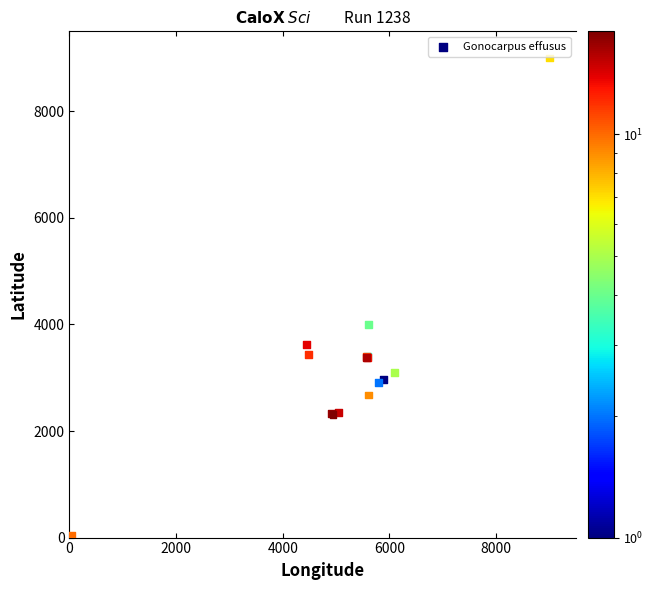

What Y value in the scatter plot is closest to 4500?

4004.7